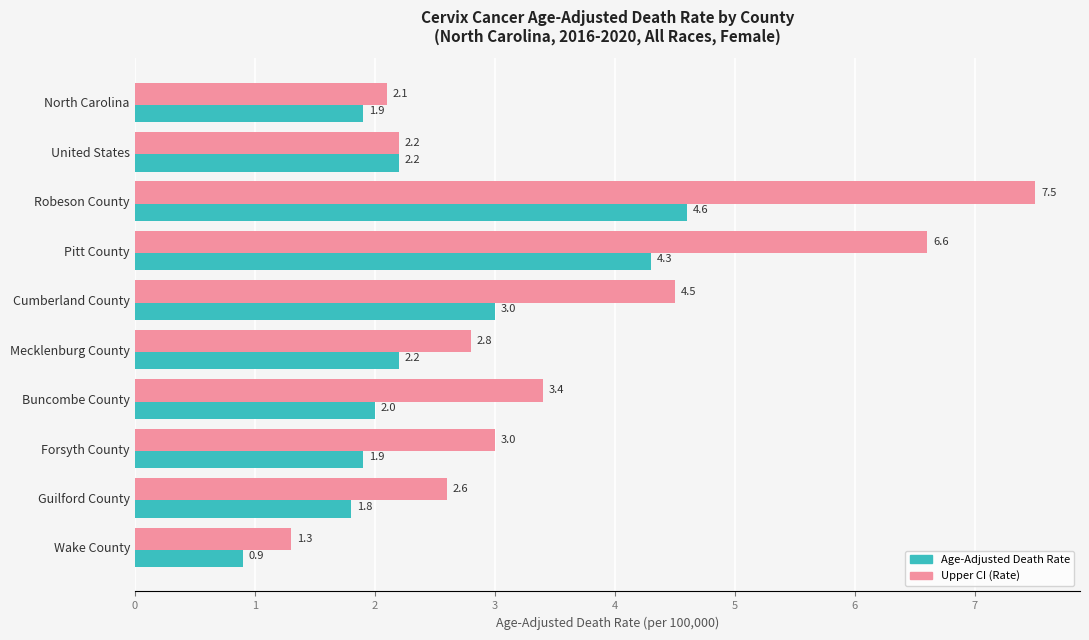

At which category is the sum across all series the highest?

Robeson County